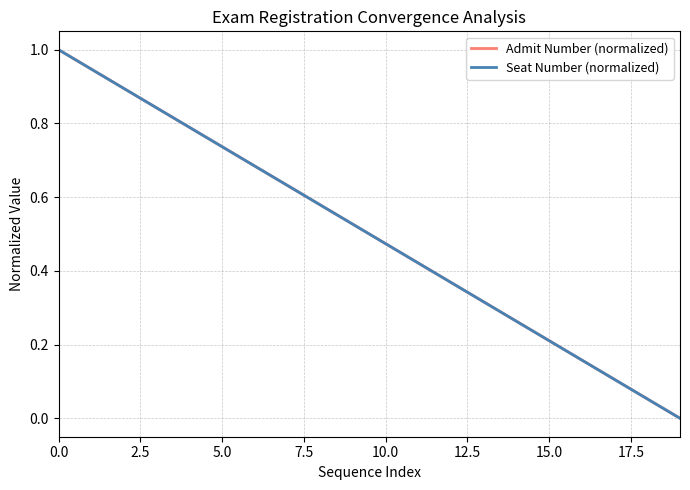

Which label corresponds to the smallest value in the chart?

19